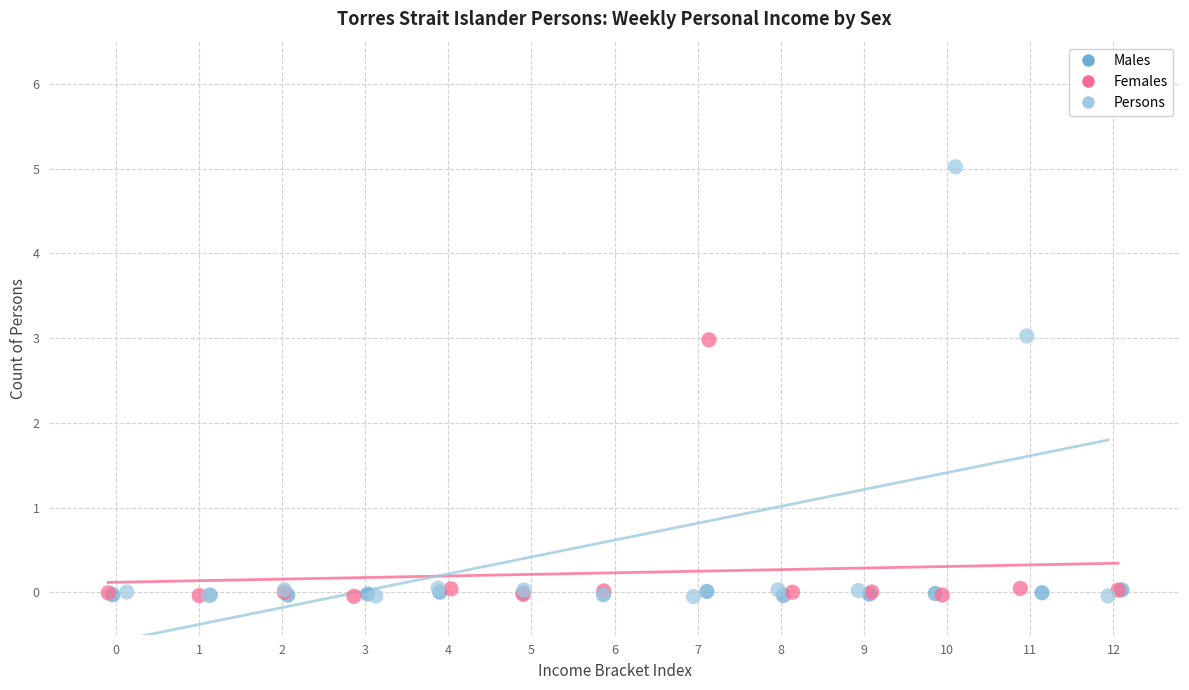

Which series has the largest Y range (max minus min)?

Persons